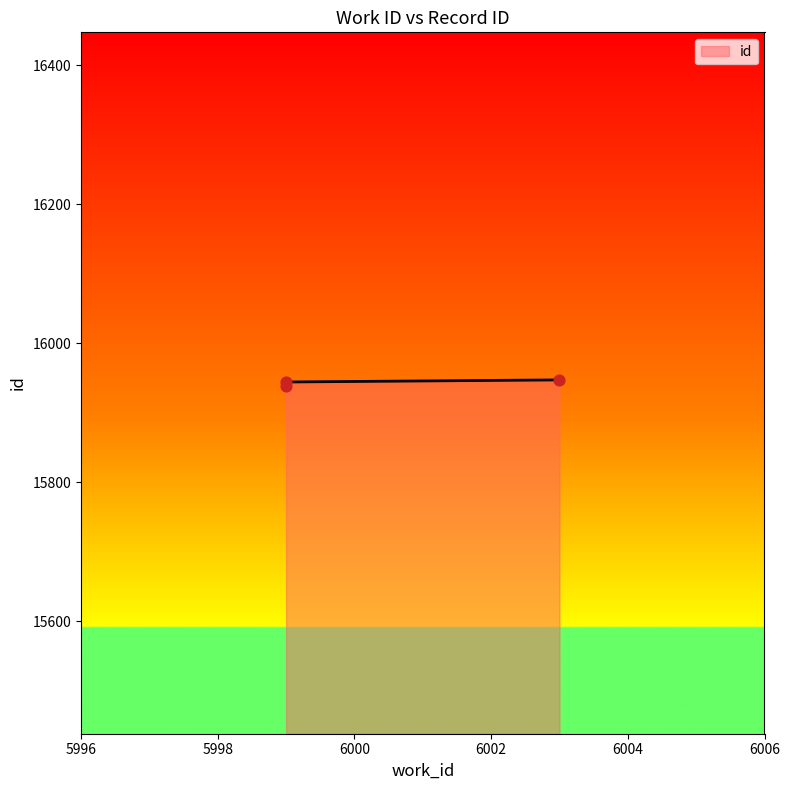

Between 5999 and 6003, which is larger?

6003